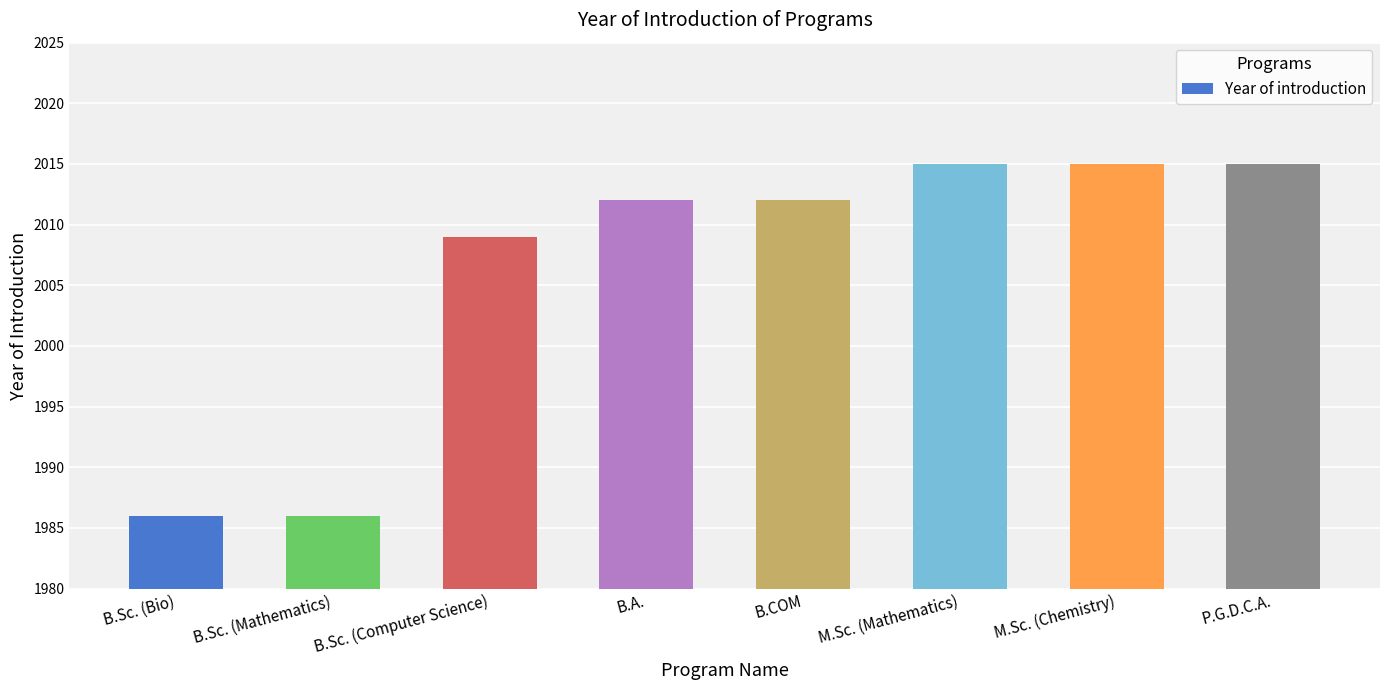

Where is the data nearest to the value 2000?

B.Sc. (Computer Science)